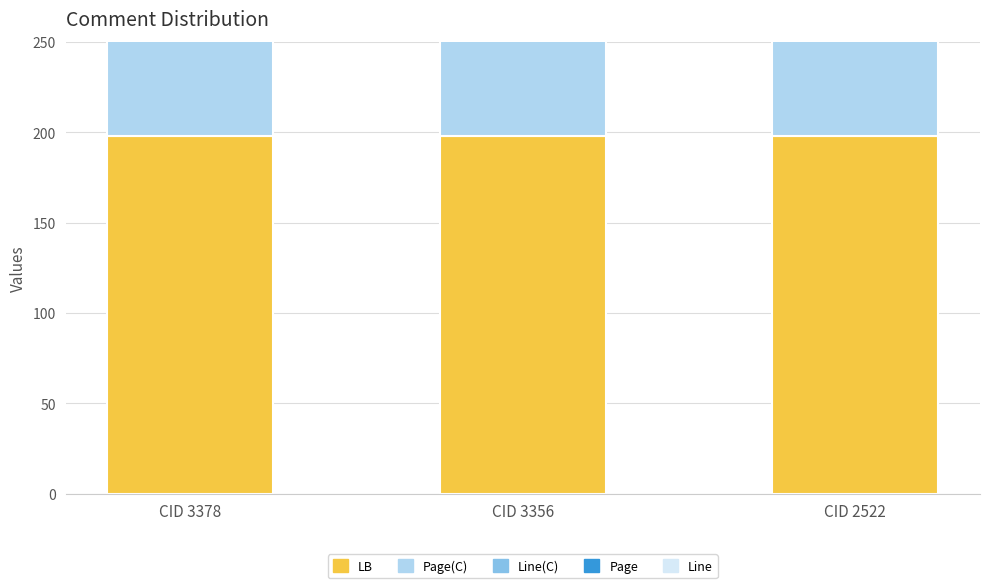

What is the value of the Page bar at the 2nd from the left?

72